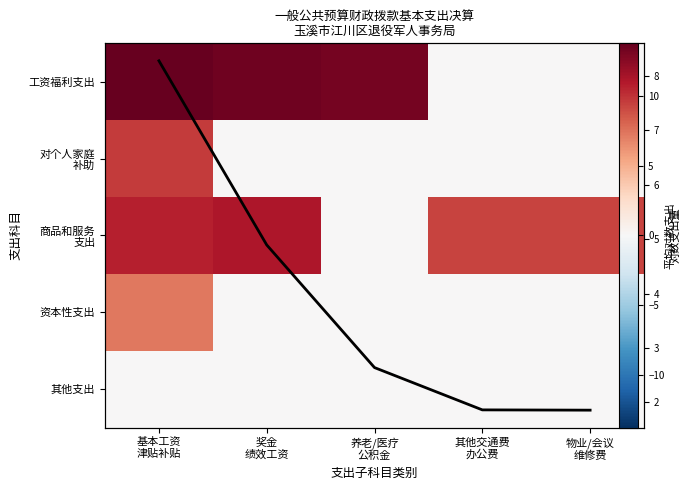

At how many categories does at least one series exceed 3?

5